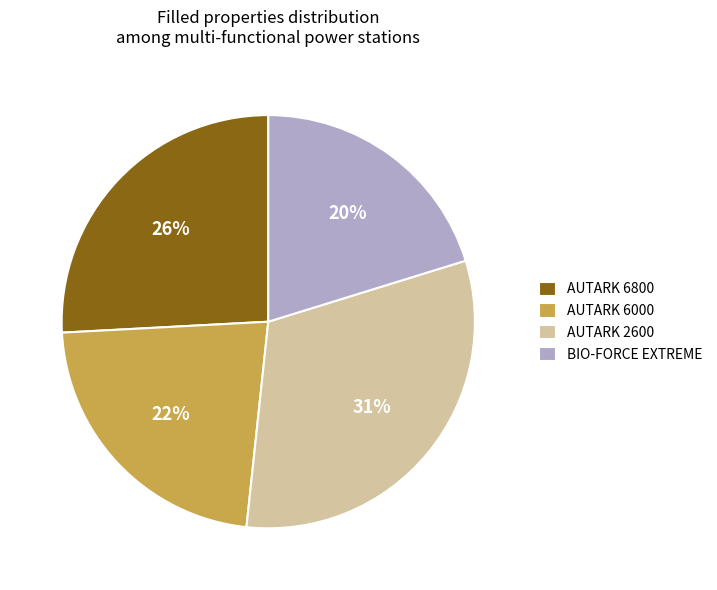

Is it true that AUTARK 6000 is 22% of the pie?

True